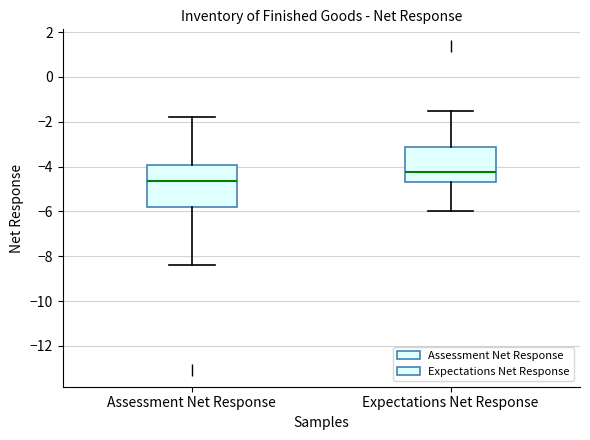

Reading left to right, read every box against the y-axis: the position of its median line, the range the box covers, and the ends of its whiskers. The values are not printed on the chart, so give them approximately, as read against the axis.

Assessment Net Response: median -4.6, box -5.8 to -4.0, whiskers -8.4 to -1.8
Expectations Net Response: median -4.2, box -4.6 to -3.2, whiskers -6.0 to -1.4